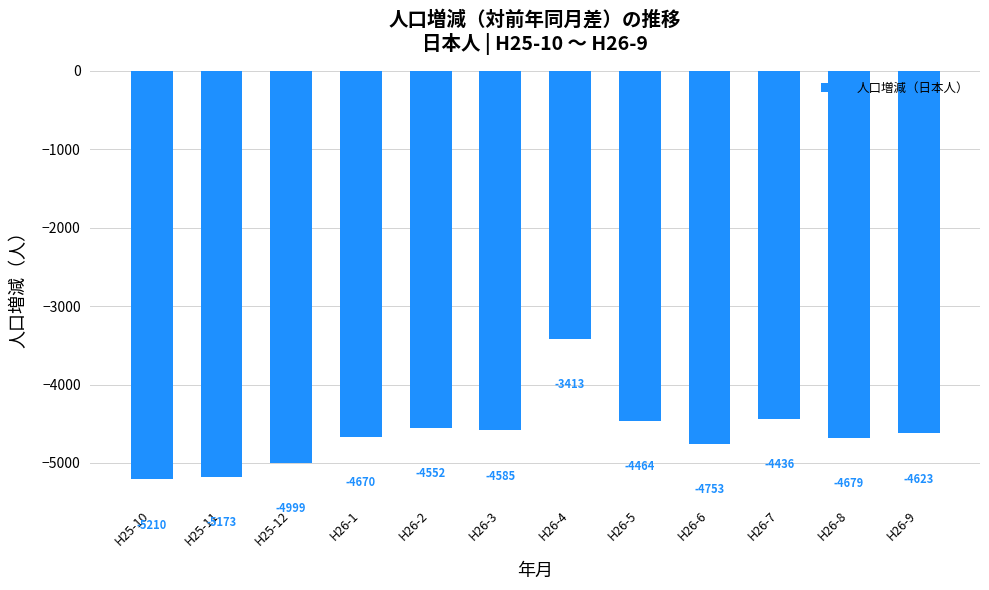

What is the difference between the second highest and minimum values?

774